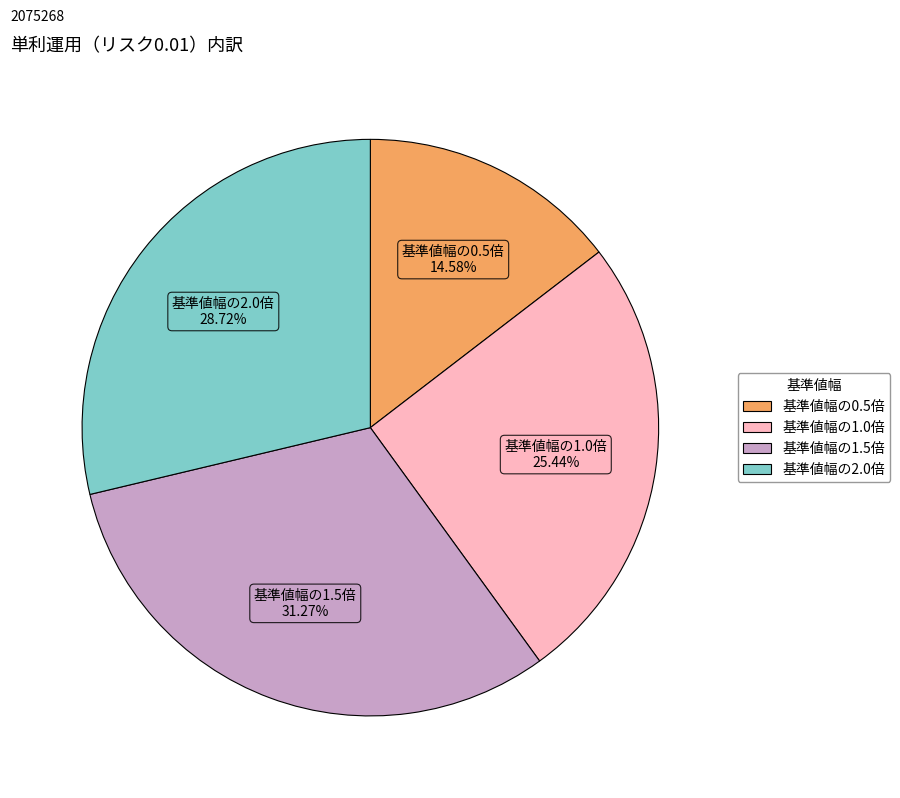

Combined, what portion of the pie is 基準値幅の2.0倍 and 基準値幅の0.5倍?

43.3%